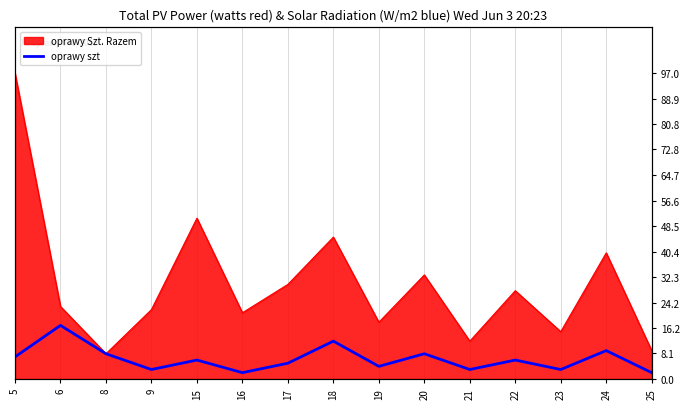

True or false: the data shows 3 at 21.

True